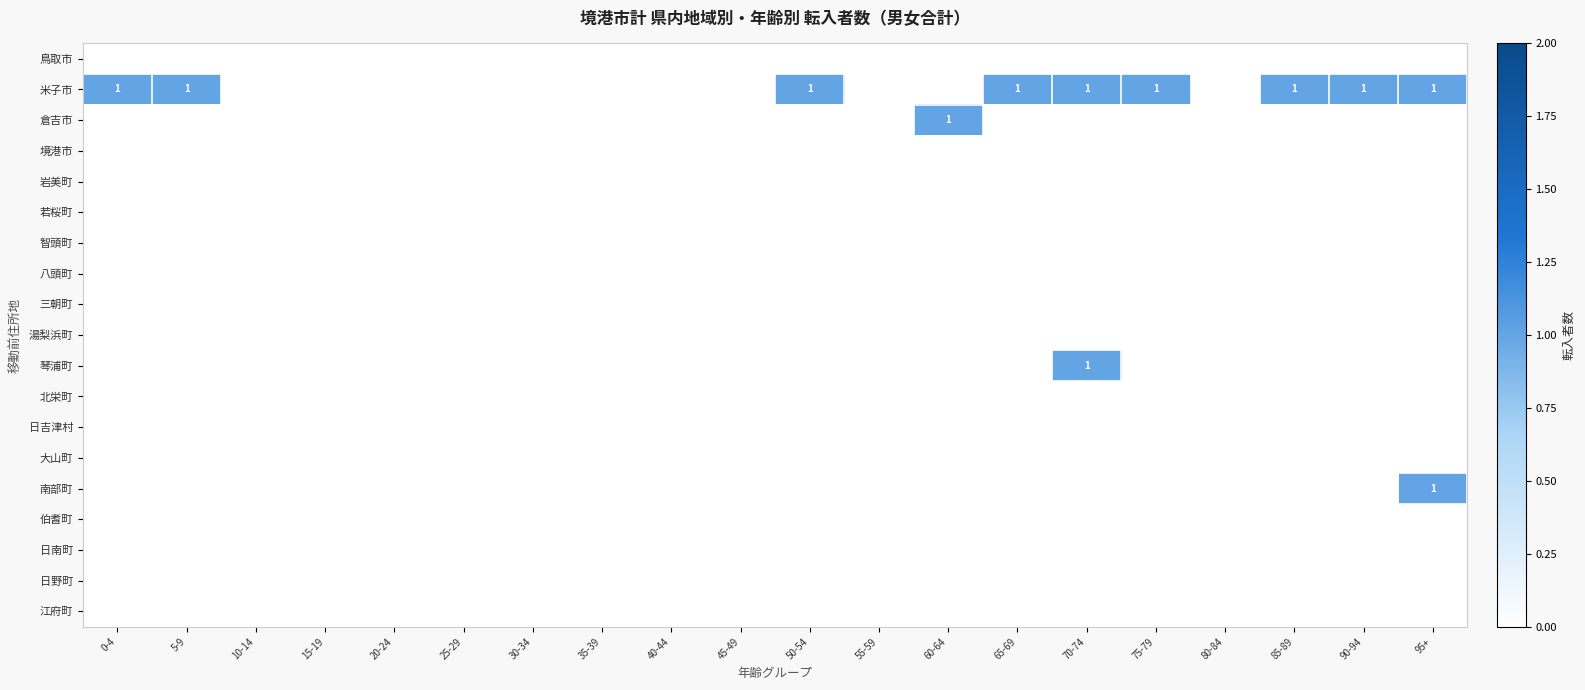

Is the value of 琴浦町 at 35-39 greater than the value of 南部町 at 50-54?

No